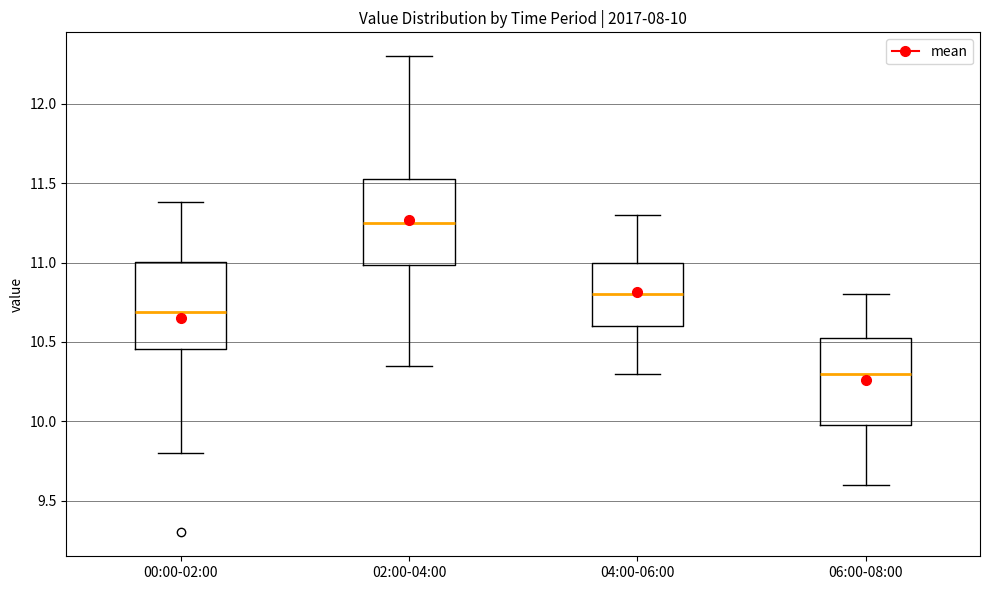

Which box has the lowest median line?

06:00-08:00